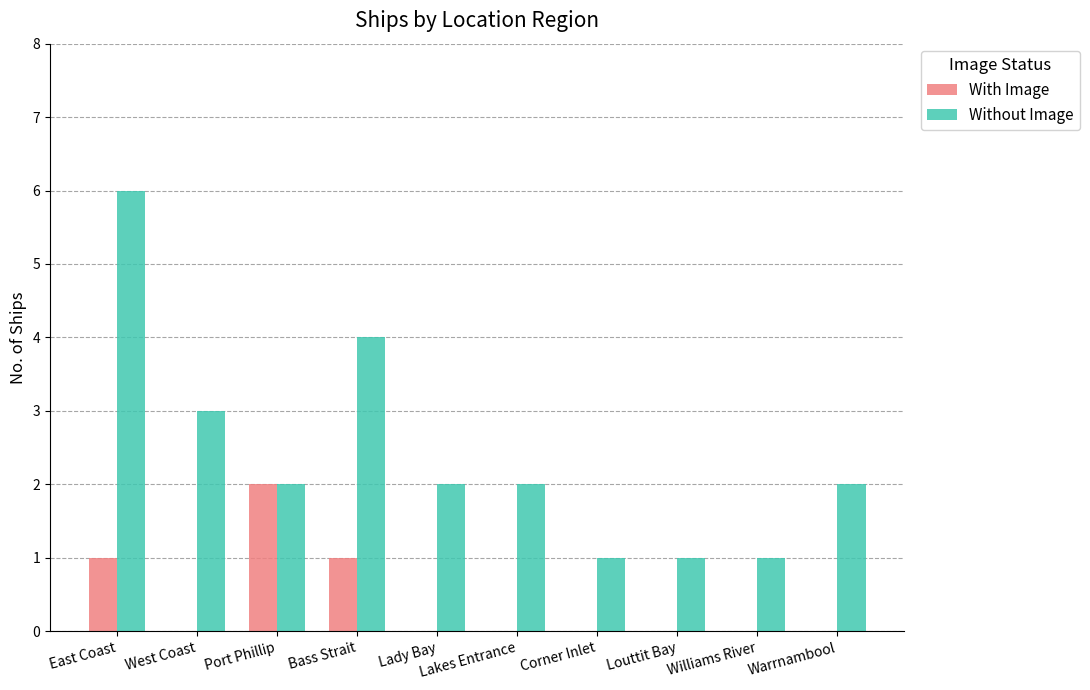

What are all the series names shown in the legend?

With Image, Without Image